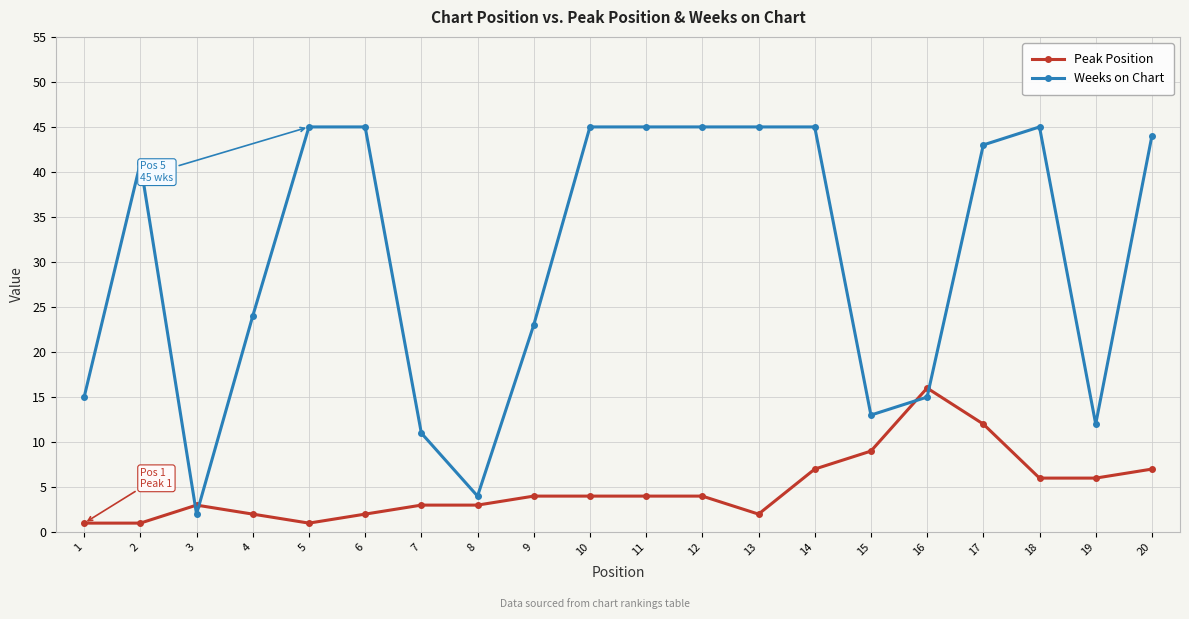

What are all the series names shown in the legend?

Peak Position, Weeks on Chart